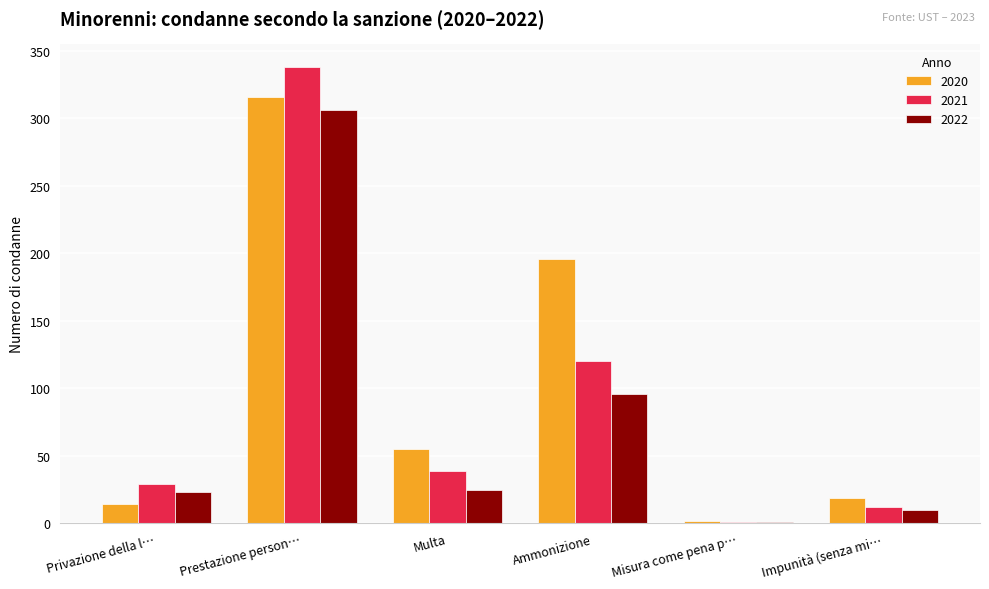

At which category is the sum across all series the highest?

Prestazione person…